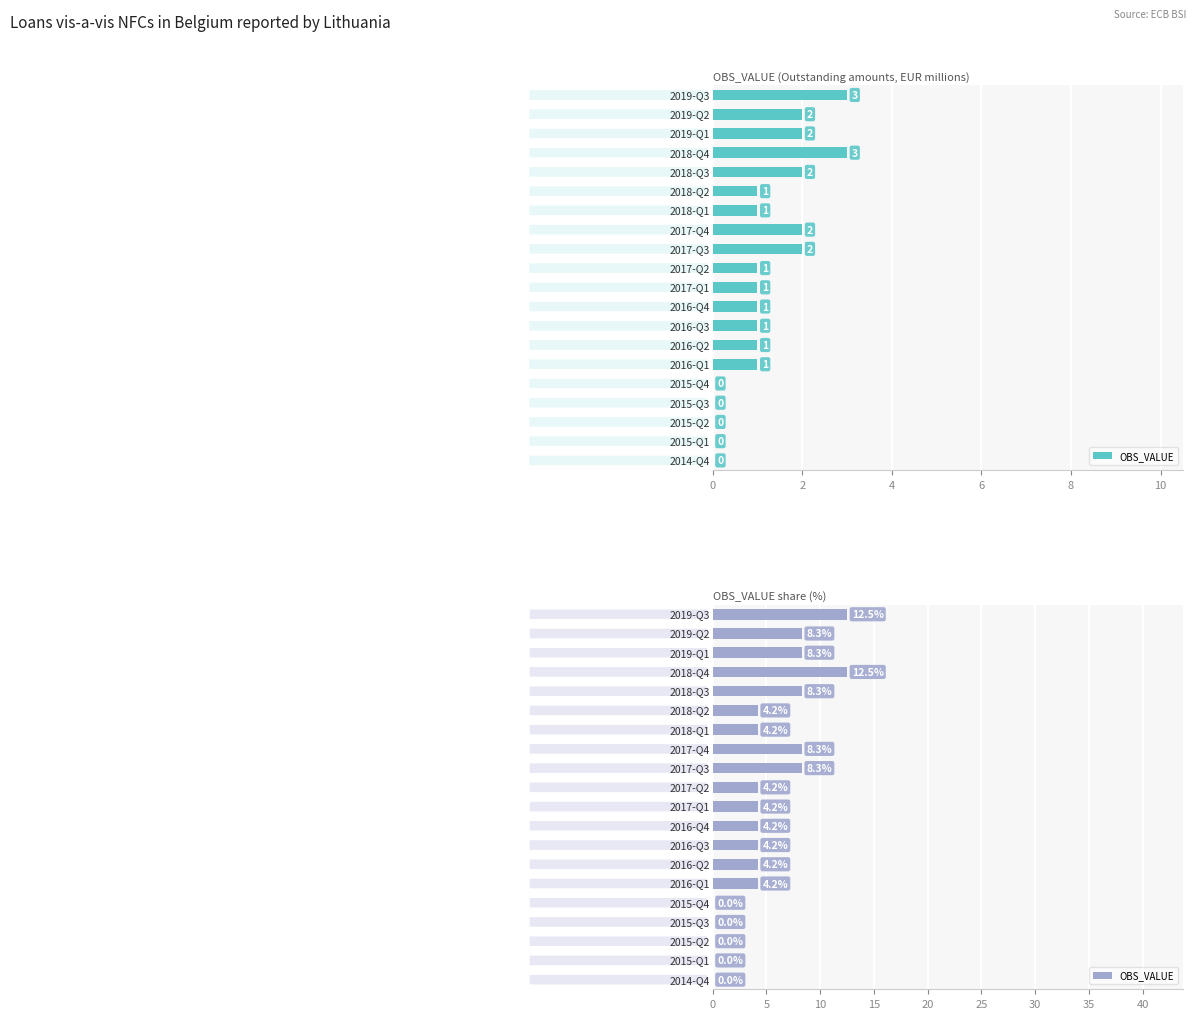

How many positive values are there?

15